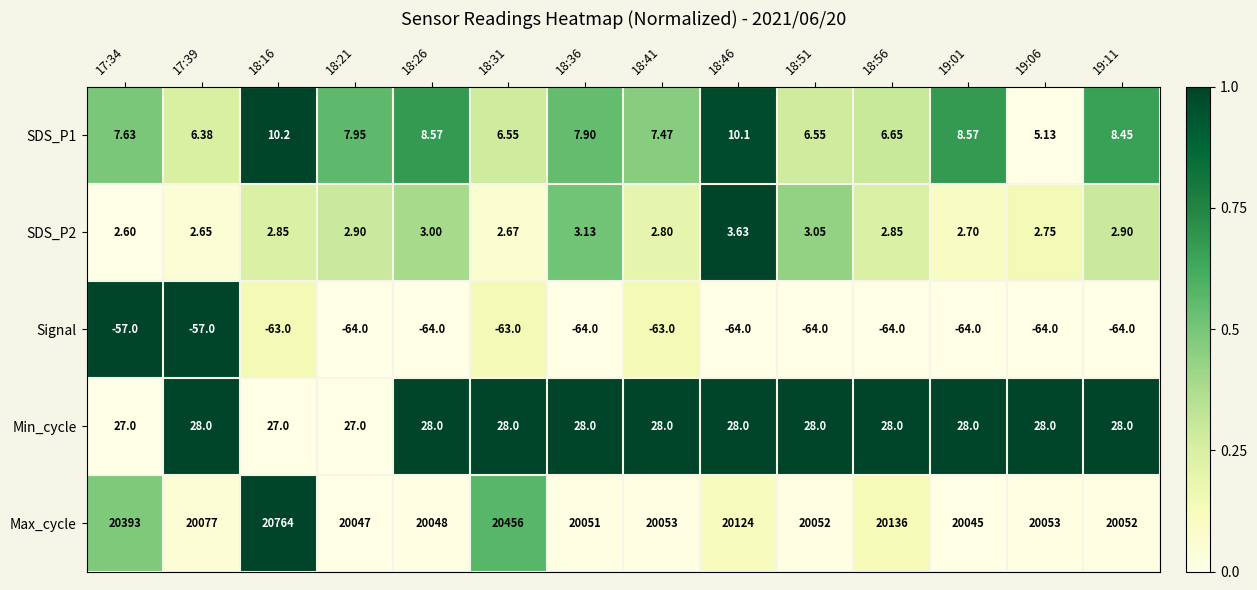

What is the spread (max minus min) of values at 17:39?

20134.0